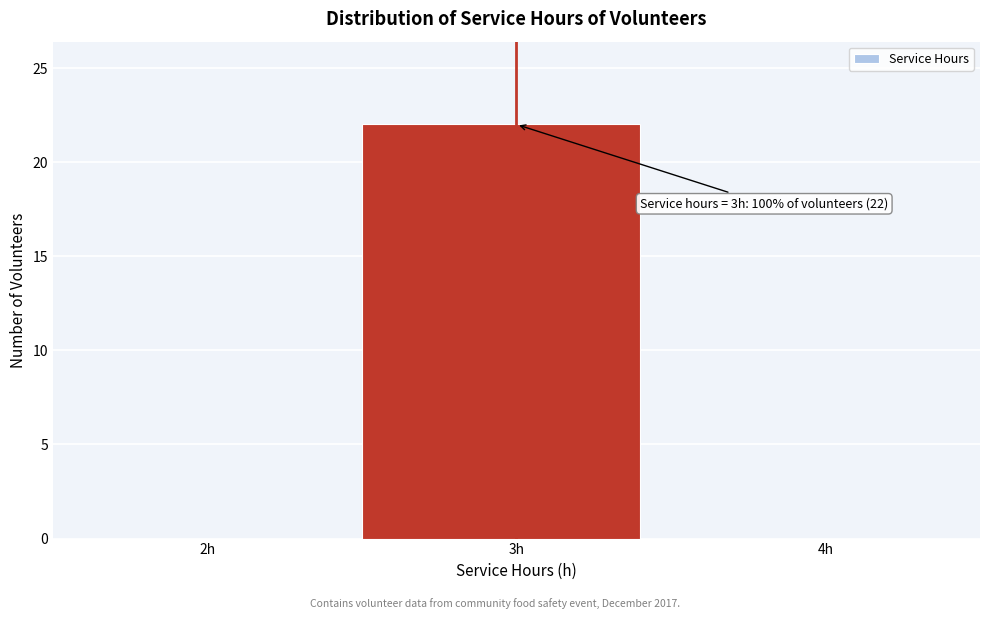

Over which range of the x-axis is the bar tallest?

2.5 to 3.5